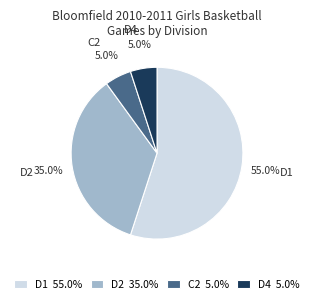

Does D4 account for over 50% of the chart?

No